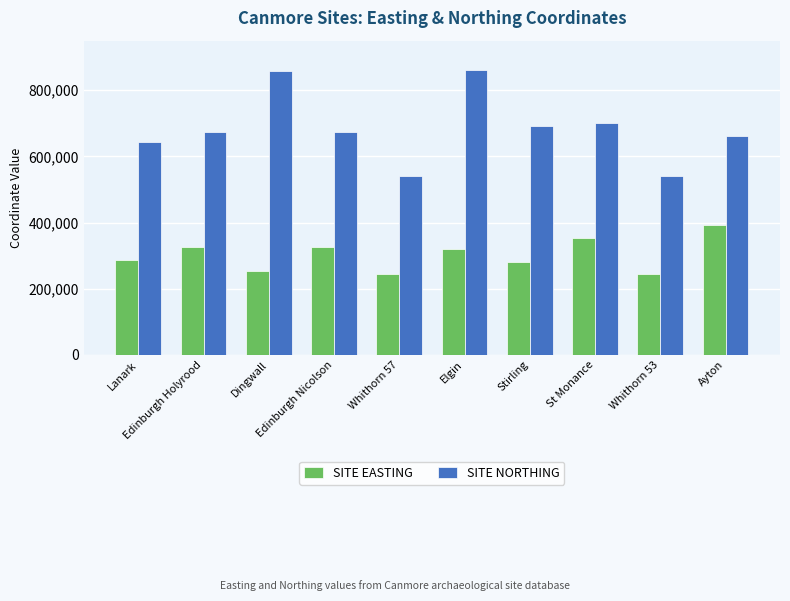

What is the approximate value of SITE EASTING at Whithorn 53, to the nearest 50?

244550